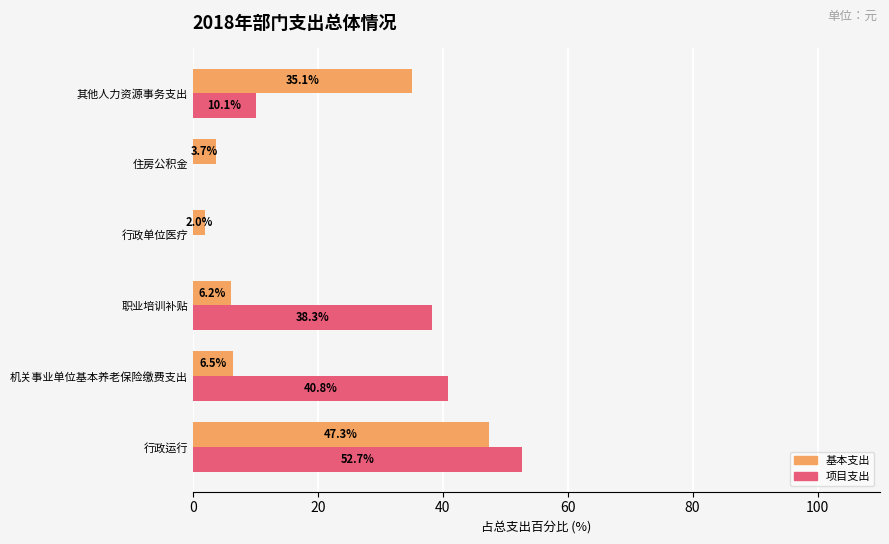

At which label is 基本支出 closest to 24?

其他人力资源事务支出